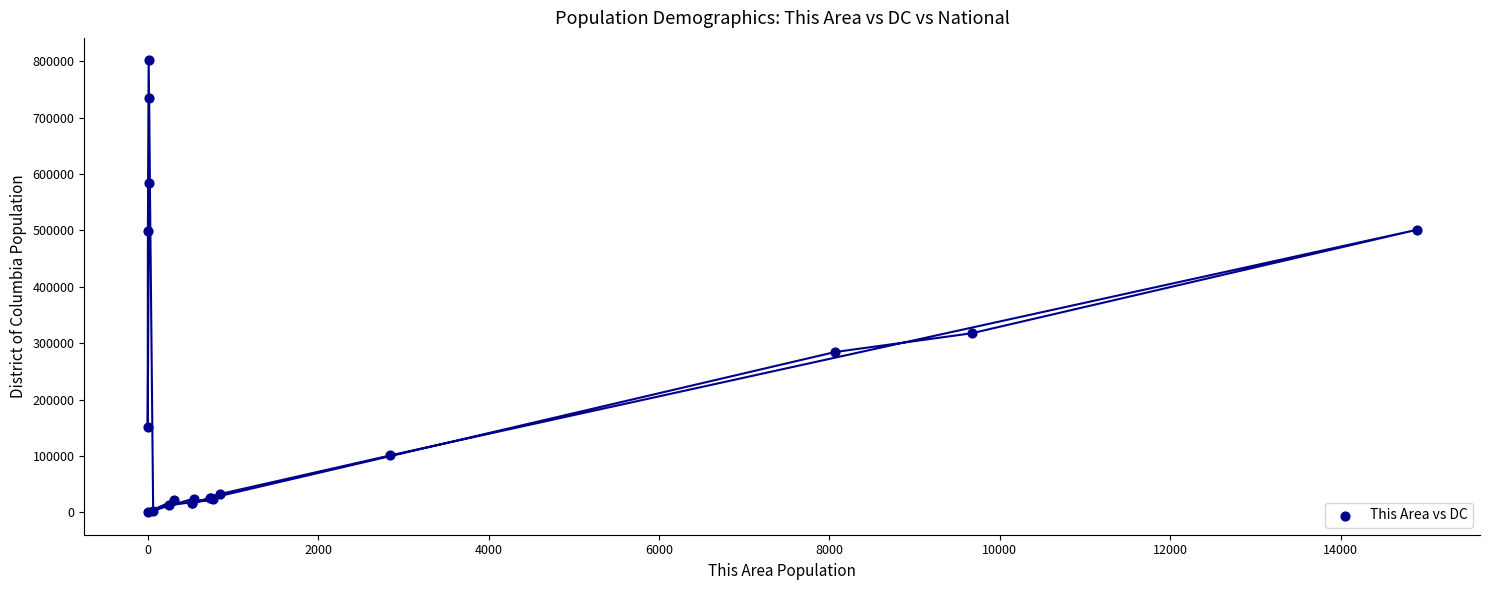

What Y value in the scatter plot is closest to 400803?

317501